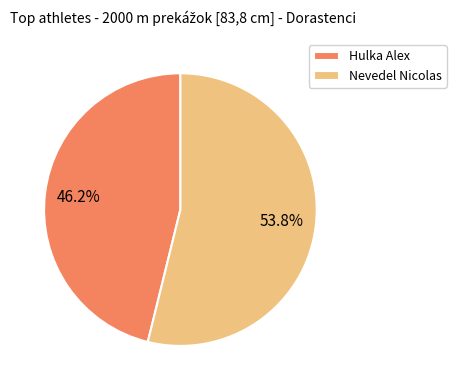

Which category accounts for the majority?

Nevedel Nicolas